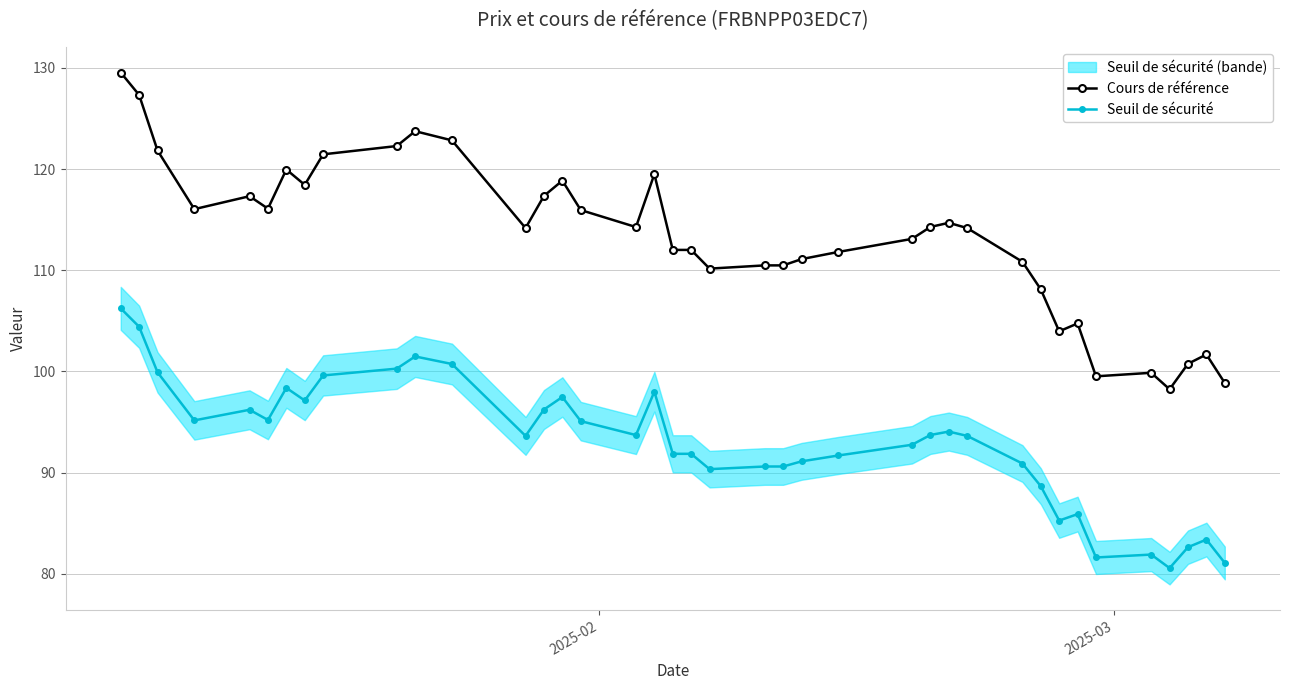

What is the value of the Cours de référence point at the 25th from the left?

111.8